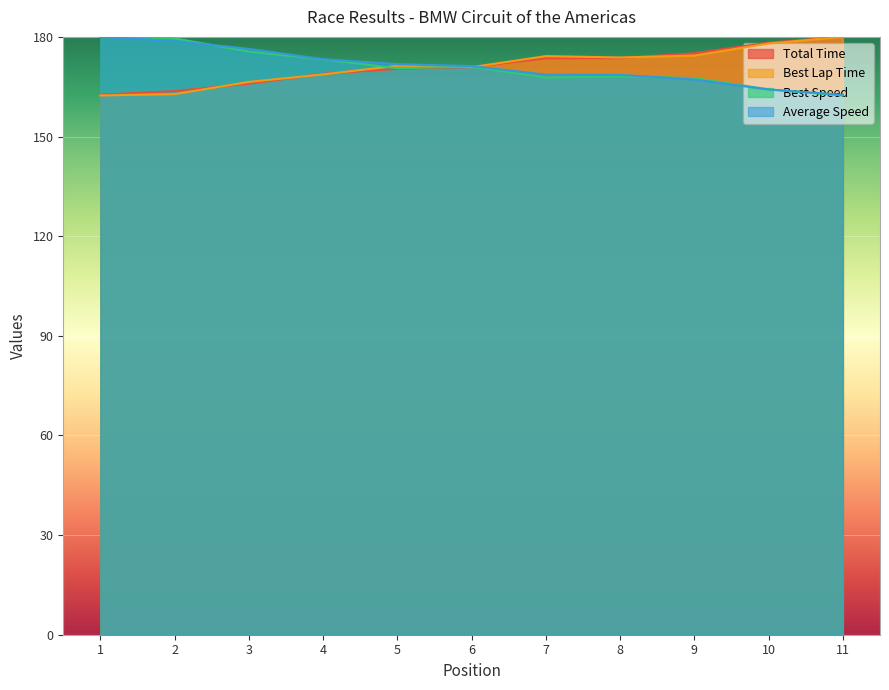

After their last crossing, which series has the higher values: Average Speed or Best Speed?

Average Speed